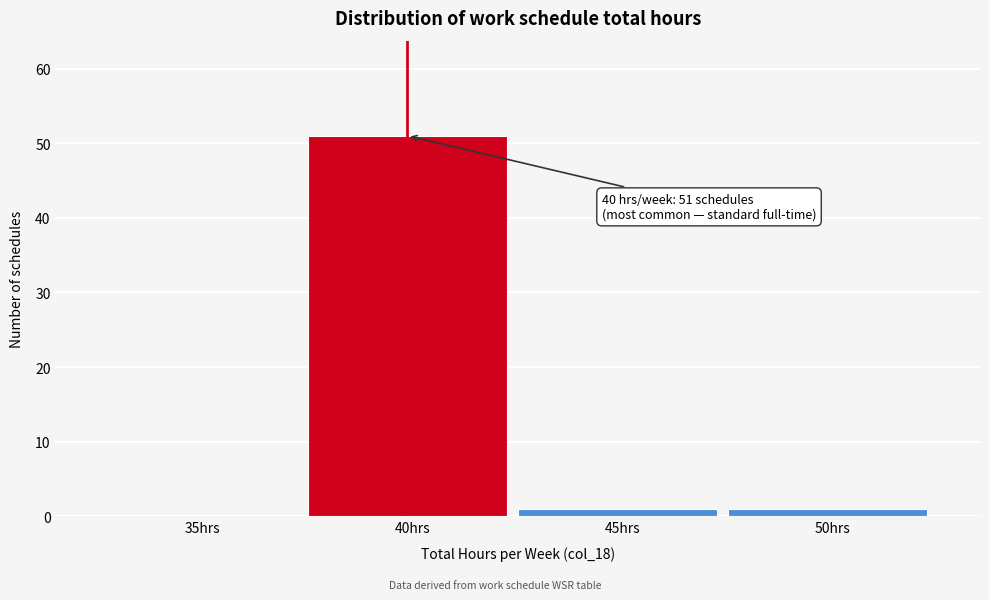

Reading right to left, transcribe all the data shown in this chart.

50hrs=1	45hrs=1	40hrs=51	35hrs=0